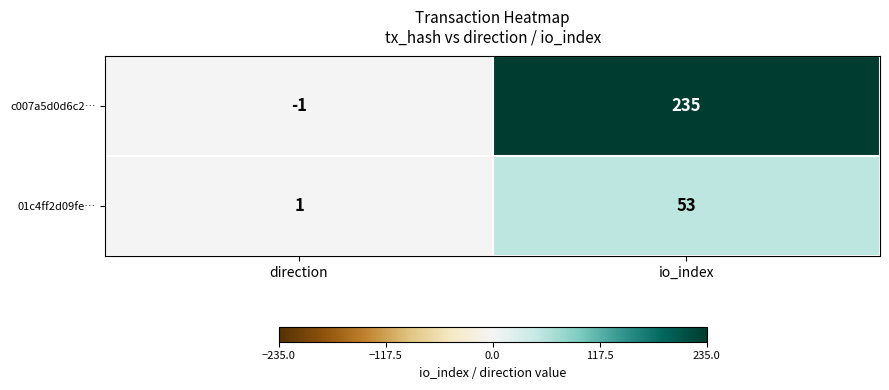

List the series in order of their peak value, lowest first.

01c4ff2d09fe…, c007a5d0d6c2…